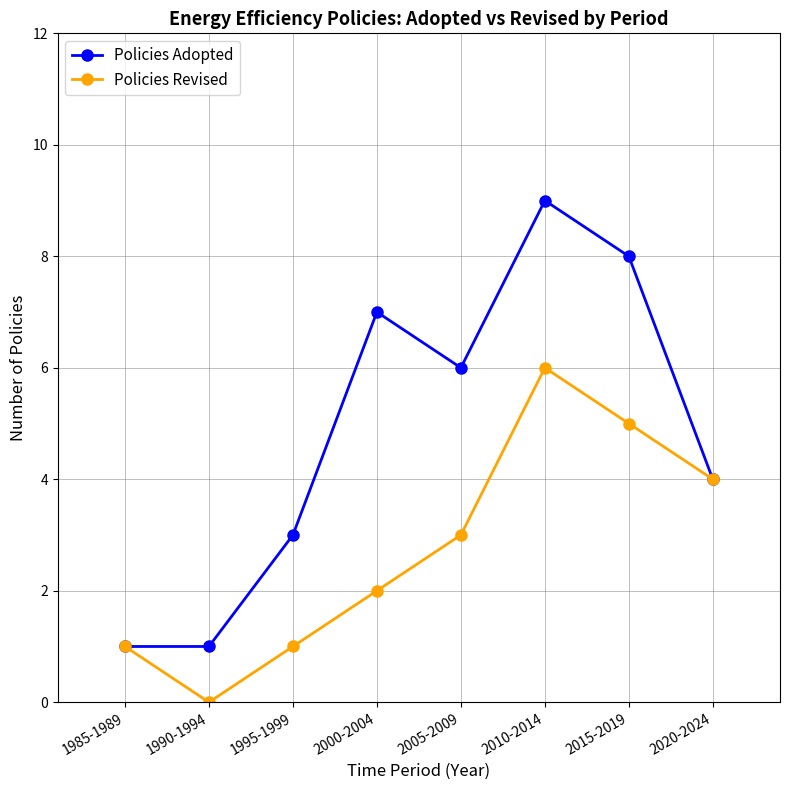

What is the difference between the Policies Revised values at 1990-1994 and 2010-2014?

6